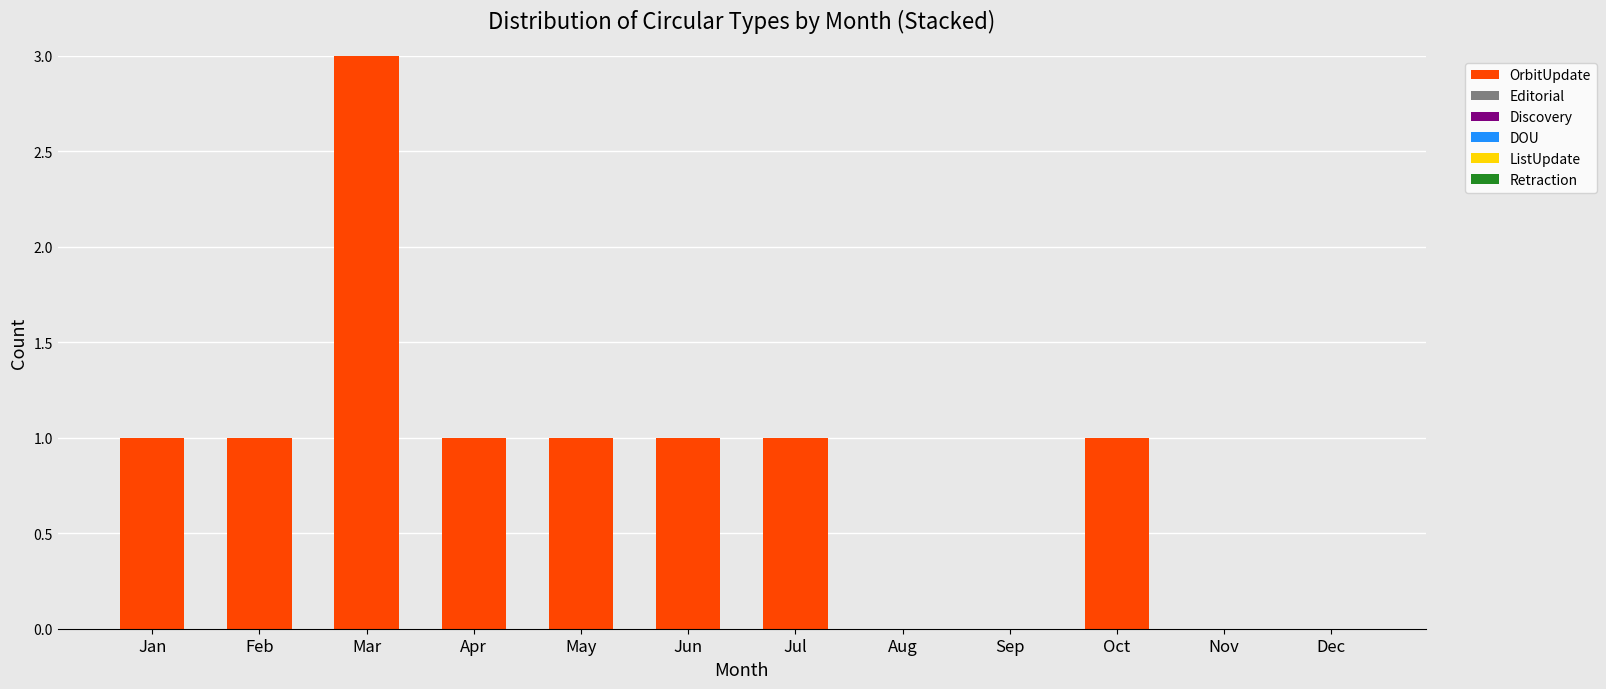

Reading left to right, transcribe all the data shown in this chart.

Jan=1	Feb=1	Mar=3	Apr=1	May=1	Jun=1	Jul=1	Aug=0	Sep=0	Oct=1	Nov=0	Dec=0